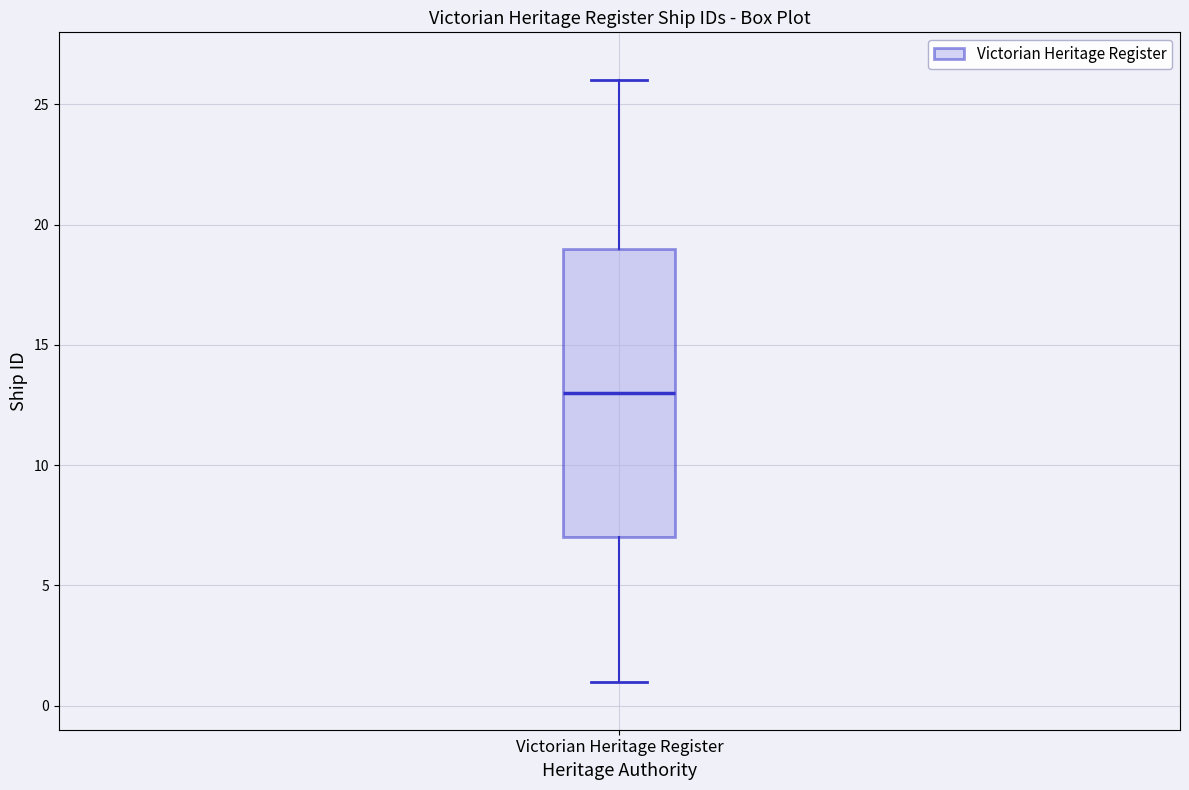

Transcribe this box plot: give where the median line is, the range the box spans, and where the two whiskers end, as read against the y-axis. The values are not printed on the chart, so give them approximately, as read against the axis.

median 13, box 7 to 19, whiskers 1 to 26